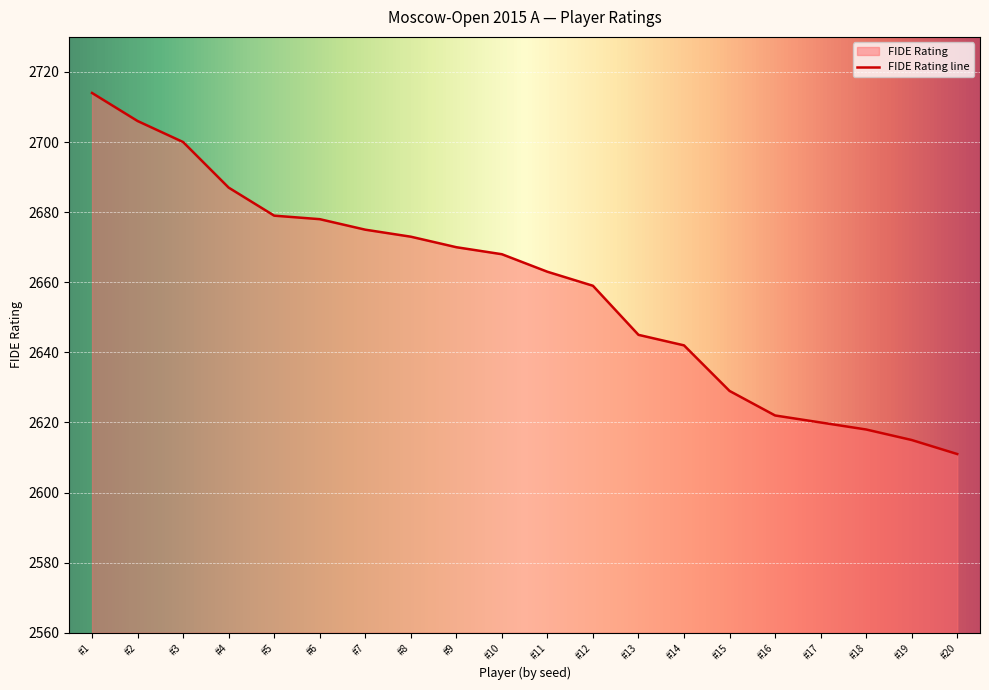

What is the change in value from #4 to #18?

-69